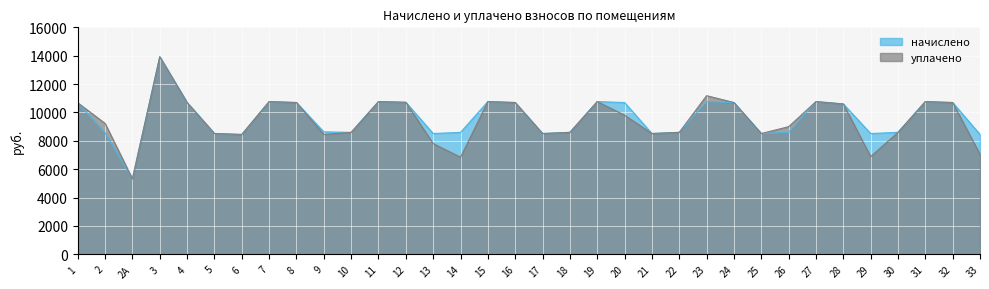

Which category has the highest value in the начислено series?

3